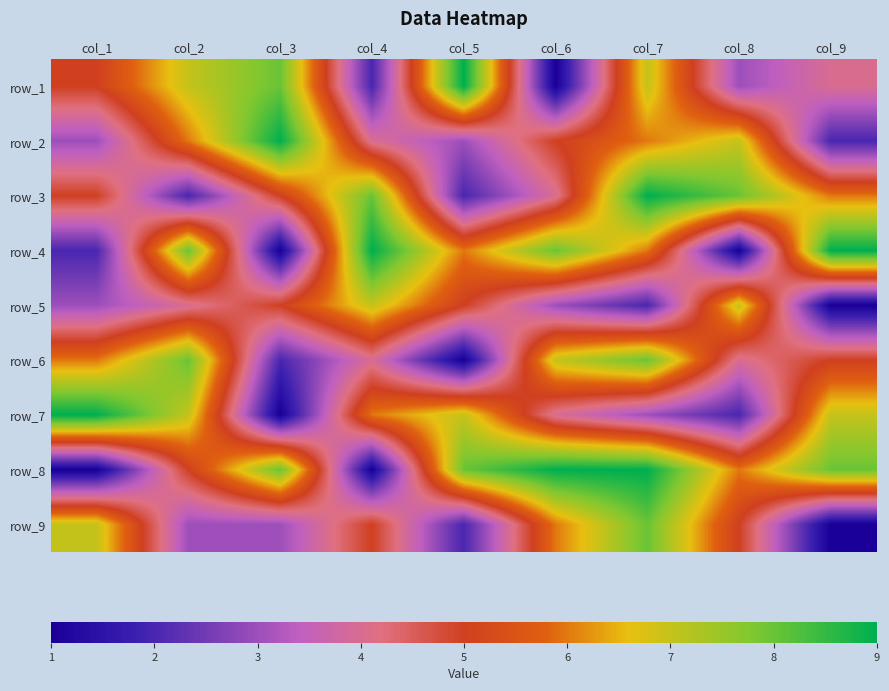

At which label does row_9 reach its peak?

col_7